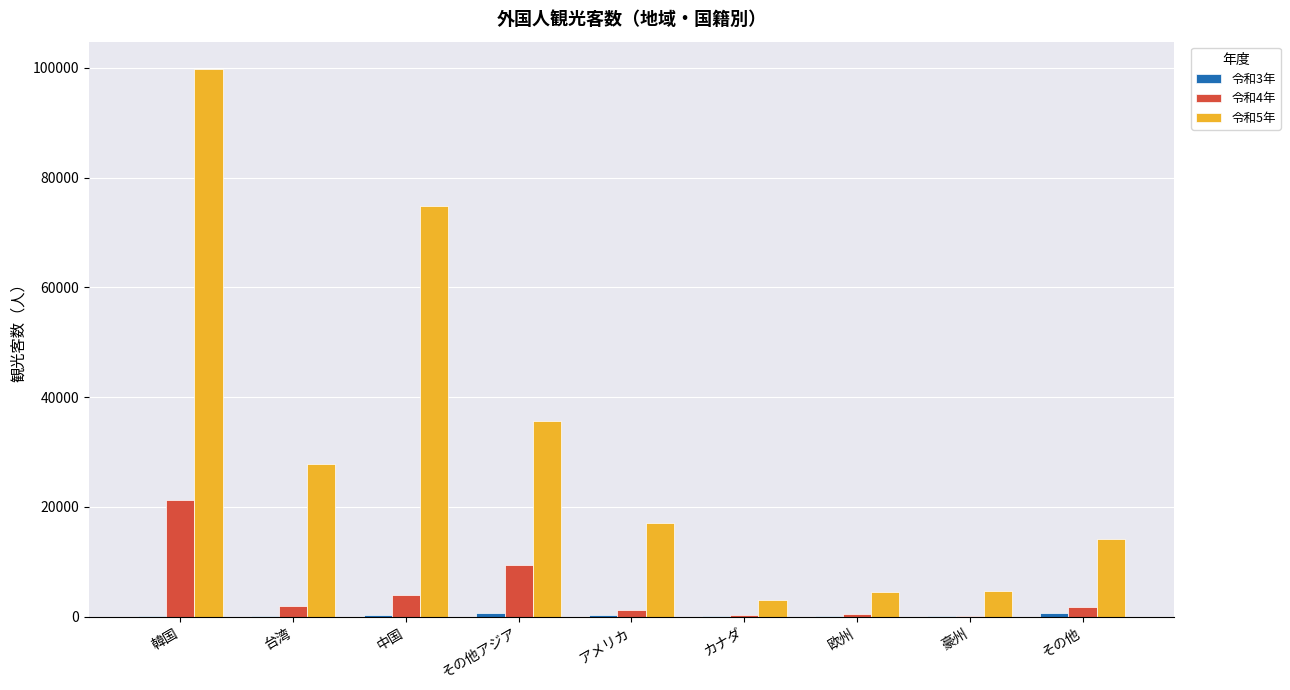

Which series has the largest total across all categories?

令和5年